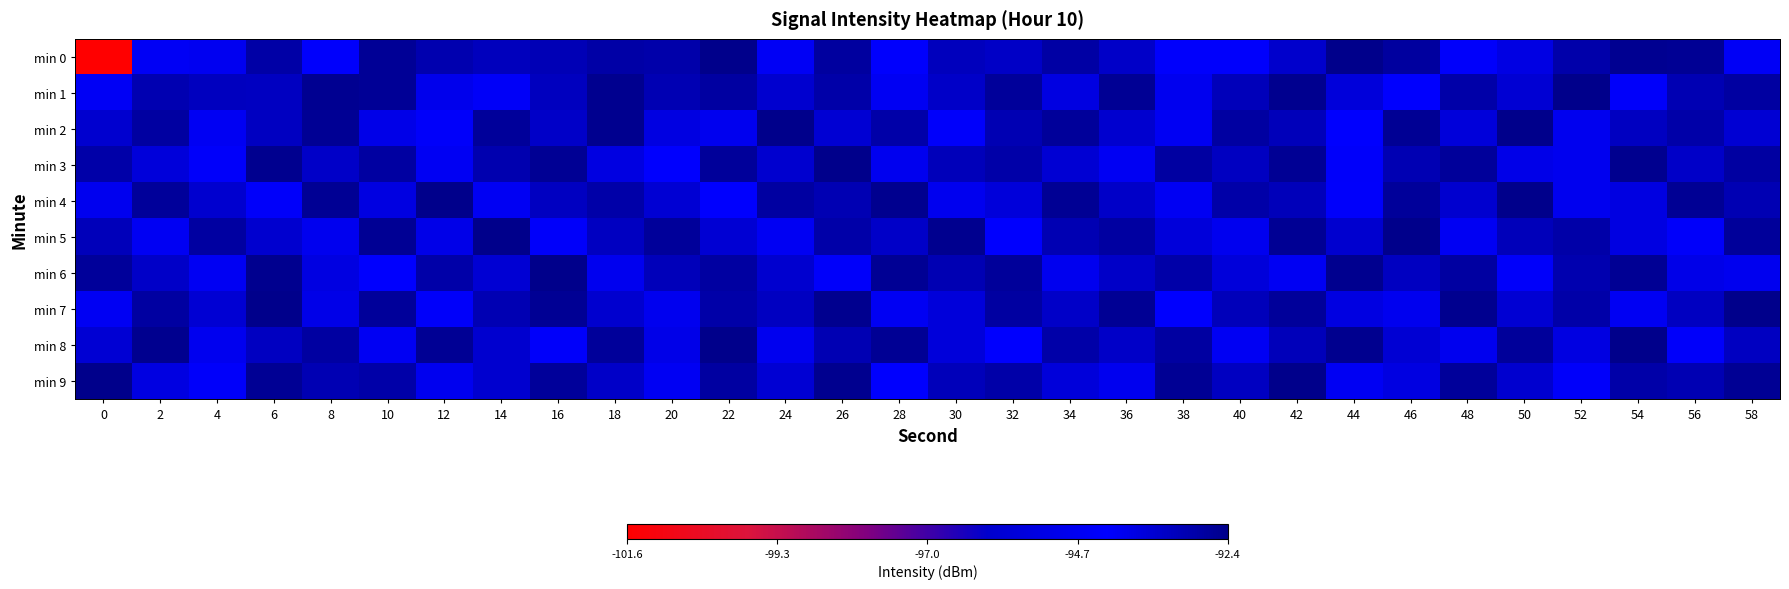

Reading left to right, what are all the values shown in this chart?

min 0: 0=-101.6	2=-94.1	4=-94.0	6=-92.9	8=-94.2	10=-92.6	12=-93.0	14=-93.2	16=-93.1	18=-92.9	20=-93.0	22=-92.4	24=-94.1	26=-92.8	28=-94.3	30=-93.2	32=-93.4	34=-92.8	36=-93.4	38=-94.4	40=-94.4	42=-93.5	44=-92.4	46=-92.8	48=-94.4	50=-93.8	52=-92.9	54=-92.6	56=-92.6	58=-94.6
min 1: 0=-94.1	2=-93.0	4=-93.3	6=-93.3	8=-92.6	10=-92.6	12=-94.0	14=-94.1	16=-93.3	18=-92.5	20=-93.1	22=-92.8	24=-93.5	26=-92.9	28=-94.1	30=-93.4	32=-92.7	34=-93.8	36=-92.6	38=-94.0	40=-93.2	42=-92.5	44=-93.7	46=-94.3	48=-92.9	50=-93.6	52=-92.4	54=-94.2	56=-93.1	58=-92.8
min 2: 0=-93.5	2=-92.8	4=-94.1	6=-93.3	8=-92.6	10=-93.9	12=-94.2	14=-92.7	16=-93.4	18=-92.5	20=-93.8	22=-94.0	24=-92.3	26=-93.6	28=-92.9	30=-94.4	32=-93.1	34=-92.7	36=-93.5	38=-94.1	40=-92.8	42=-93.2	44=-94.3	46=-92.6	48=-93.7	50=-92.4	52=-94.0	54=-93.3	56=-92.9	58=-93.6
min 3: 0=-92.9	2=-93.7	4=-94.2	6=-92.5	8=-93.4	10=-92.8	12=-94.1	14=-93.0	16=-92.6	18=-93.8	20=-94.3	22=-92.7	24=-93.5	26=-92.4	28=-94.0	30=-93.2	32=-92.9	34=-93.6	36=-94.1	38=-92.8	40=-93.3	42=-92.6	44=-94.2	46=-93.1	48=-92.7	50=-93.9	52=-94.0	54=-92.5	56=-93.4	58=-92.8
min 4: 0=-94.0	2=-92.7	4=-93.5	6=-94.2	8=-92.6	10=-93.8	12=-92.4	14=-94.1	16=-93.3	18=-92.9	20=-93.6	22=-94.3	24=-92.8	26=-93.1	28=-92.5	30=-94.0	32=-93.7	34=-92.6	36=-93.4	38=-94.1	40=-92.9	42=-93.2	44=-94.4	46=-92.7	48=-93.5	50=-92.3	52=-94.0	54=-93.8	56=-92.6	58=-93.1
min 5: 0=-93.2	2=-94.1	4=-92.8	6=-93.5	8=-94.0	10=-92.6	12=-93.9	14=-92.4	16=-94.2	18=-93.3	20=-92.7	22=-93.6	24=-94.1	26=-92.9	28=-93.4	30=-92.5	32=-94.3	34=-93.1	36=-92.8	38=-93.7	40=-94.0	42=-92.6	44=-93.5	46=-92.3	48=-94.1	50=-93.2	52=-92.9	54=-93.8	56=-94.2	58=-92.7
min 6: 0=-92.7	2=-93.4	4=-94.1	6=-92.5	8=-93.8	10=-94.3	12=-92.9	14=-93.6	16=-92.4	18=-94.0	20=-93.2	22=-92.8	24=-93.5	26=-94.2	28=-92.6	30=-93.1	32=-92.7	34=-94.0	36=-93.4	38=-92.9	40=-93.7	42=-94.1	44=-92.5	46=-93.3	48=-92.8	50=-94.2	52=-93.0	54=-92.6	56=-93.9	58=-94.0
min 7: 0=-94.1	2=-92.8	4=-93.6	6=-92.4	8=-93.9	10=-92.7	12=-94.2	14=-93.1	16=-92.6	18=-93.5	20=-94.0	22=-92.9	24=-93.3	26=-92.5	28=-94.1	30=-93.7	32=-92.8	34=-93.4	36=-92.6	38=-94.3	40=-93.2	42=-92.7	44=-93.8	46=-94.0	48=-92.5	50=-93.6	52=-92.9	54=-94.1	56=-93.3	58=-92.4
min 8: 0=-93.6	2=-92.5	4=-94.0	6=-93.3	8=-92.8	10=-94.1	12=-92.6	14=-93.5	16=-94.2	18=-92.7	20=-93.9	22=-92.4	24=-94.0	26=-93.1	28=-92.6	30=-93.7	32=-94.3	34=-92.9	36=-93.4	38=-92.8	40=-94.1	42=-93.2	44=-92.5	46=-93.6	48=-94.0	50=-92.7	52=-93.8	54=-92.4	56=-94.2	58=-93.3
min 9: 0=-92.4	2=-93.8	4=-94.2	6=-92.6	8=-93.1	10=-92.9	12=-94.0	14=-93.5	16=-92.7	18=-93.4	20=-94.1	22=-92.8	24=-93.6	26=-92.5	28=-94.3	30=-93.2	32=-92.9	34=-93.7	36=-94.0	38=-92.6	40=-93.3	42=-92.4	44=-94.1	46=-93.8	48=-92.7	50=-93.5	52=-94.2	54=-92.9	56=-93.1	58=-92.6